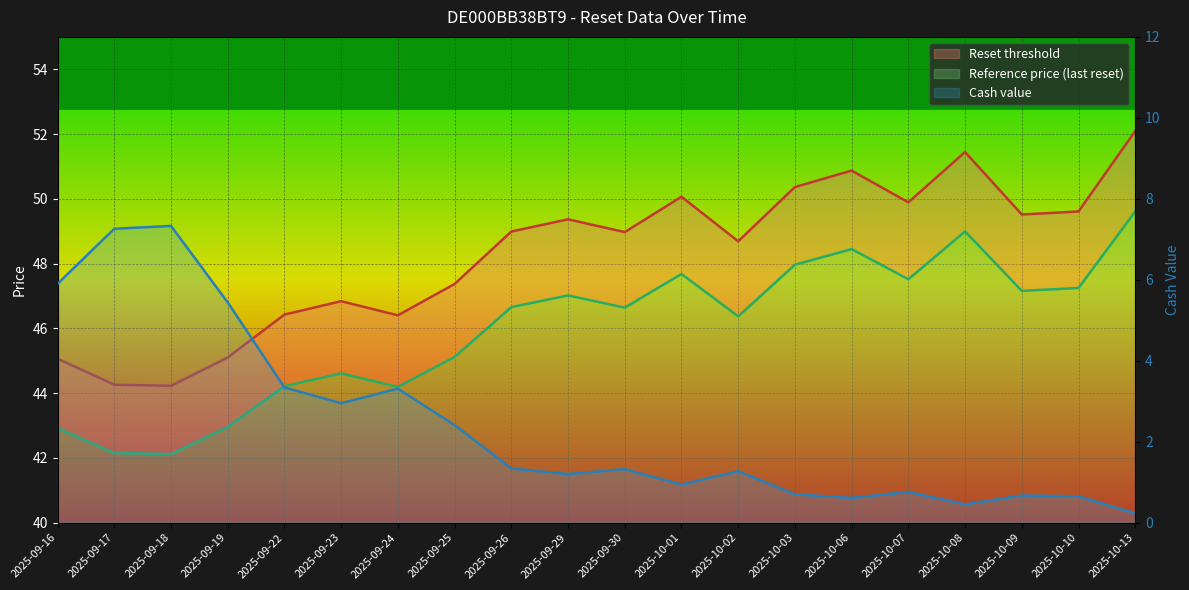

Which category has the highest value across all series?

2025-10-13